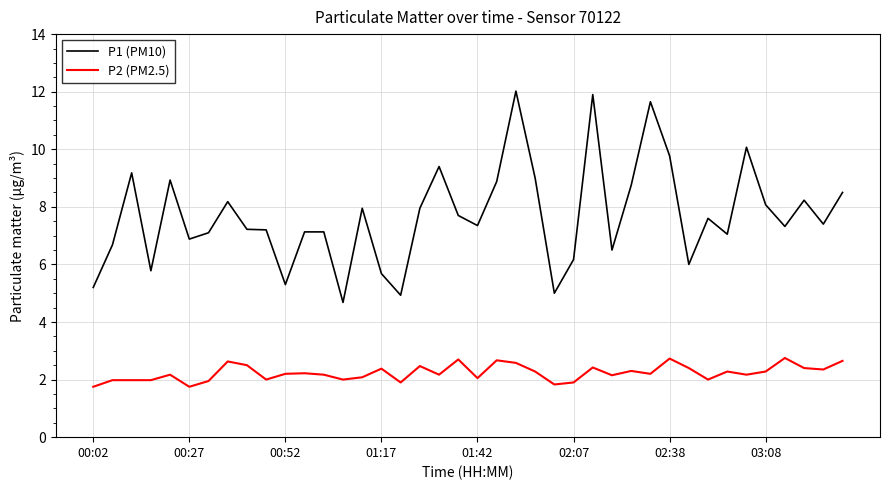

How many distinct data groups are displayed?

2